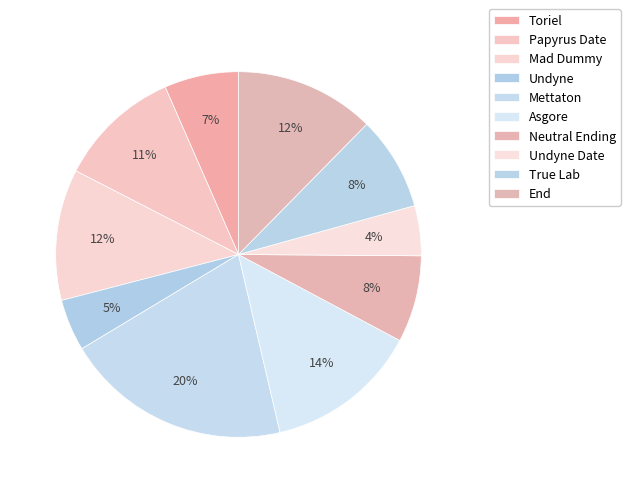

To the nearest percent, what percentage of the pie is Undyne?

5%